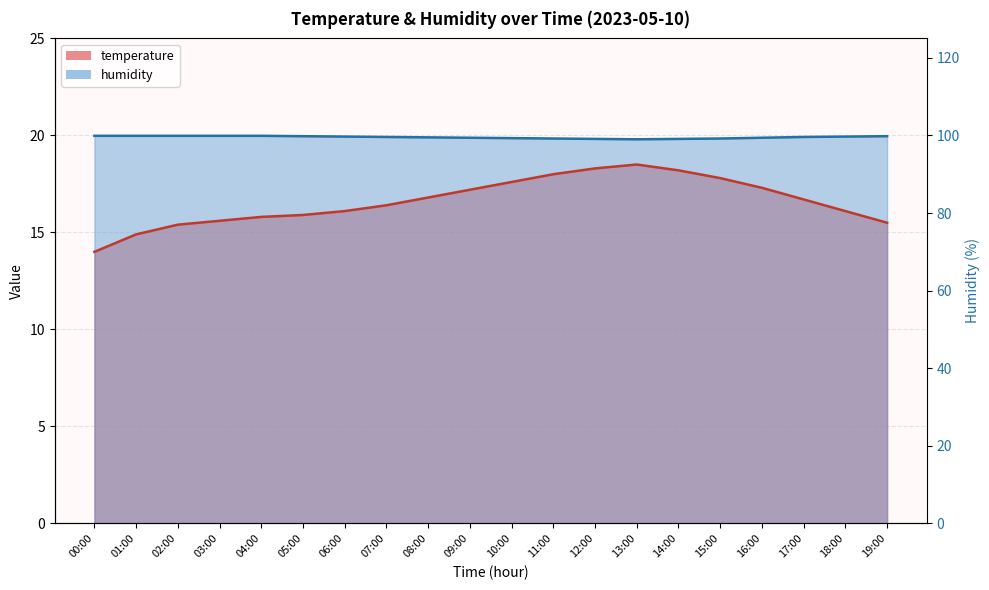

Where is temperature nearest to the value 16?

05:00